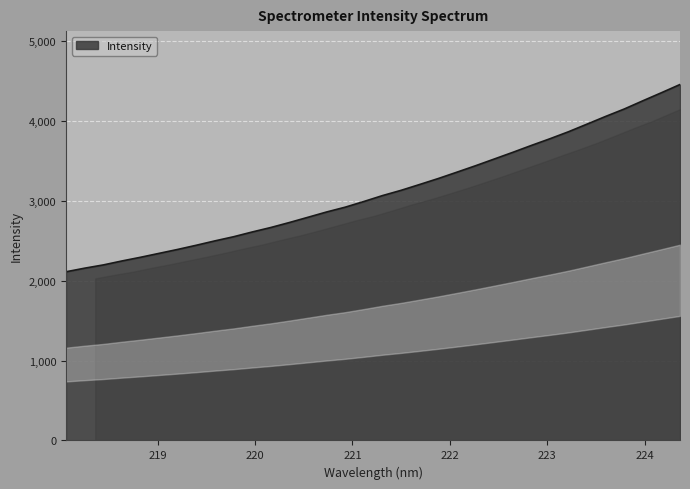

What is the minimum value shown in the chart?

2113.0